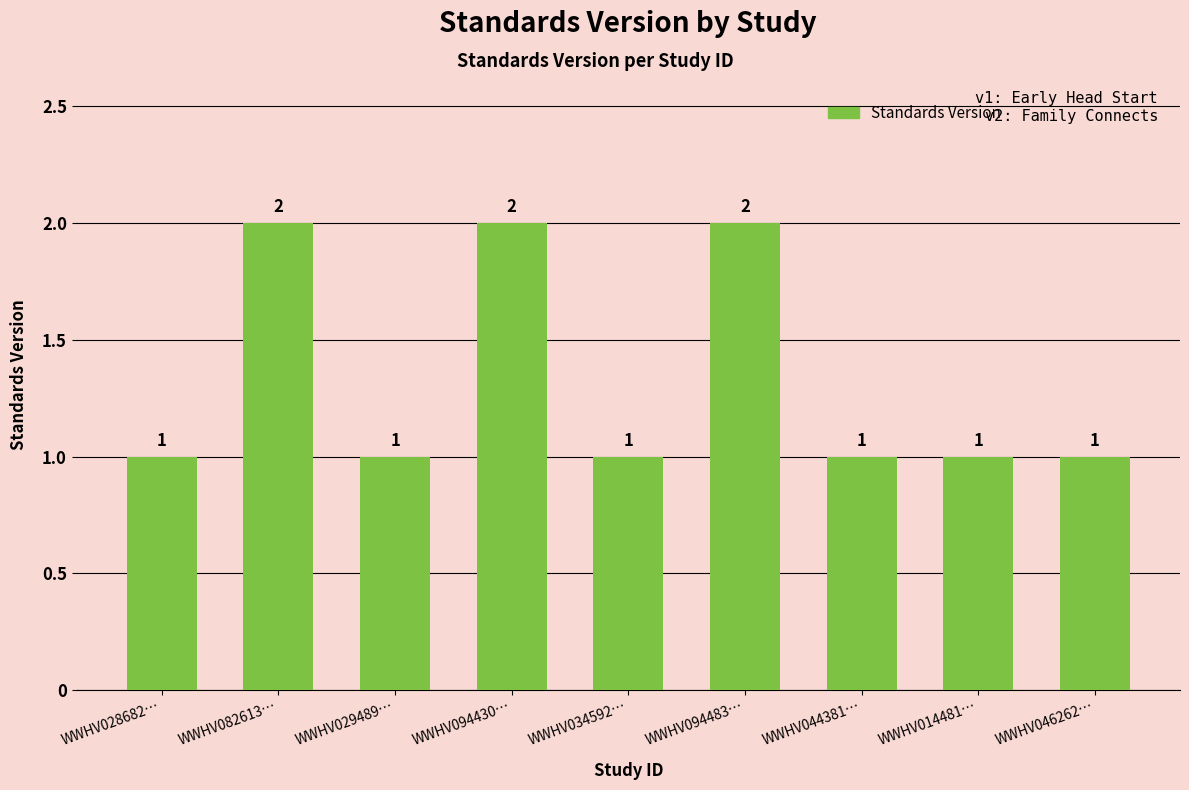

Reading left to right, transcribe all the data shown in this chart.

WWHV028682…=1	WWHV082613…=2	WWHV029489…=1	WWHV094430…=2	WWHV034592…=1	WWHV094483…=2	WWHV044381…=1	WWHV014481…=1	WWHV046262…=1